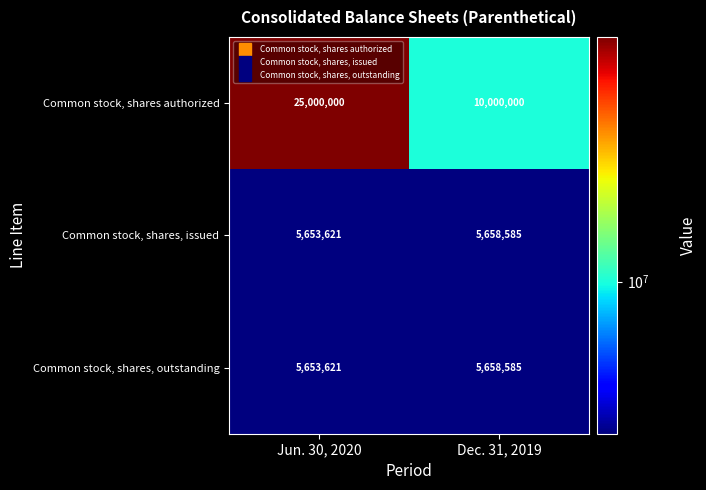

How many distinct data groups are displayed?

3